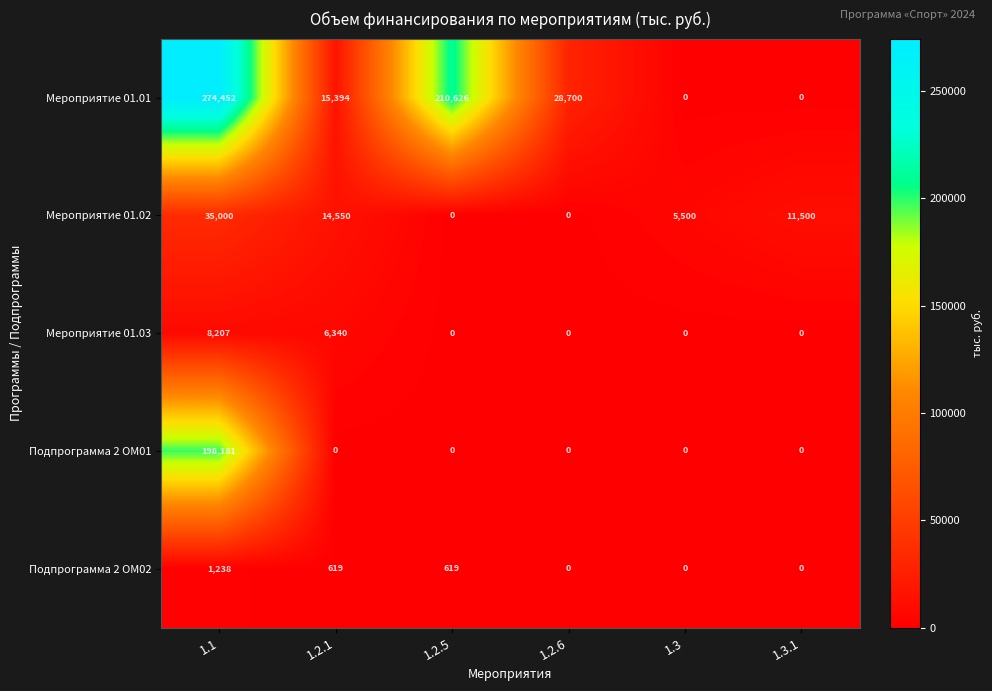

The Мероприятие 01.02 series shows 20881 at 1.2.1. True or false?

False